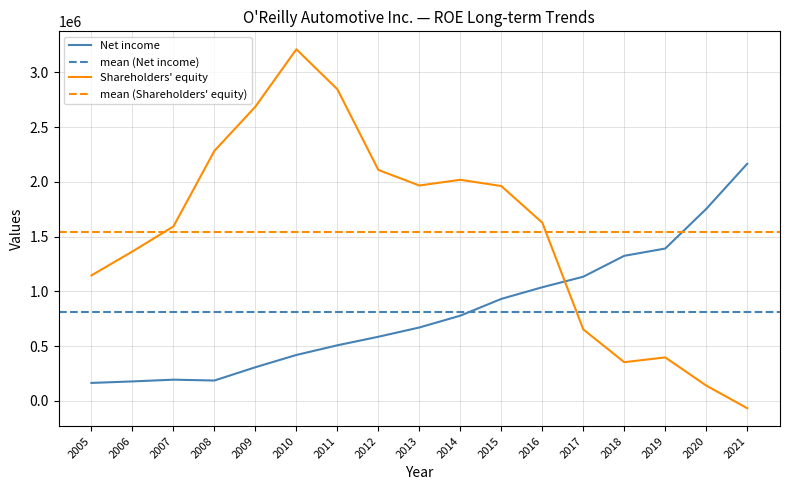

Count the number of data series in this chart.

2